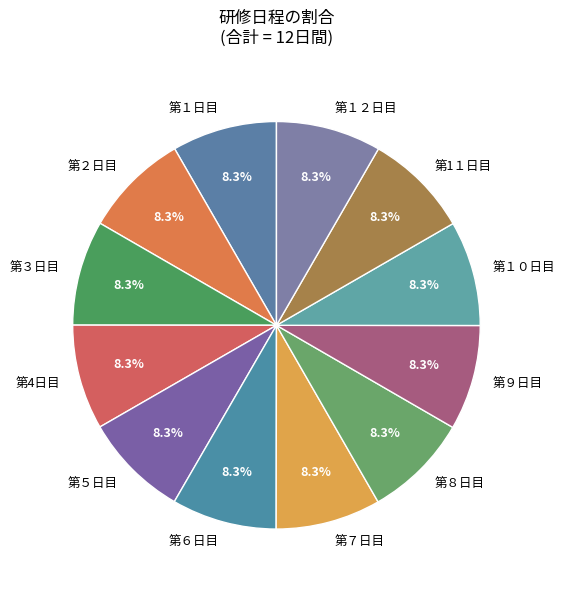

Is it true that 第３日目 is 8% of the pie?

True